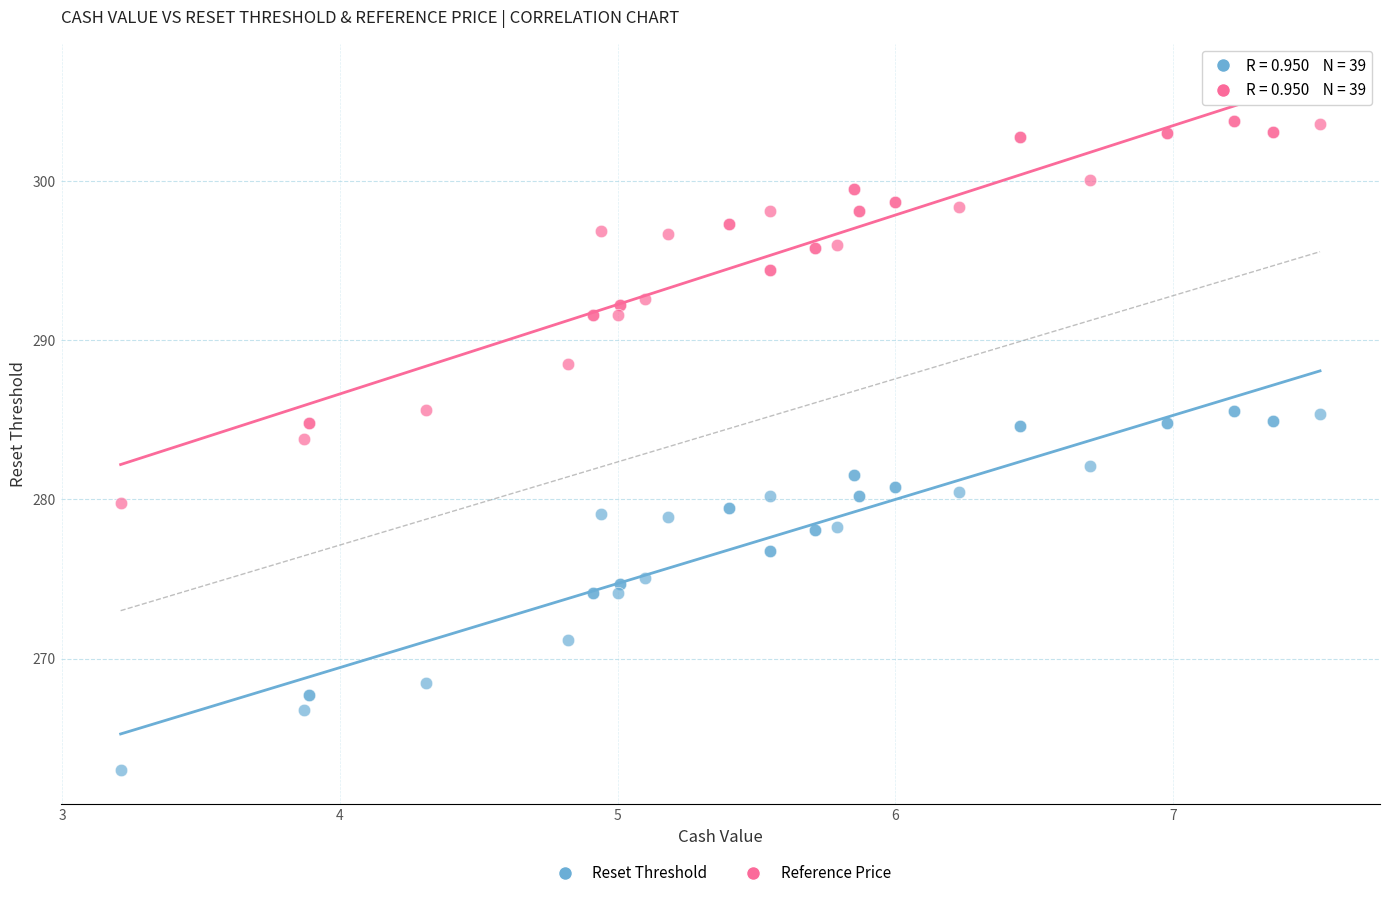

What is the X range (max minus min) for the scatter plot?

4.3